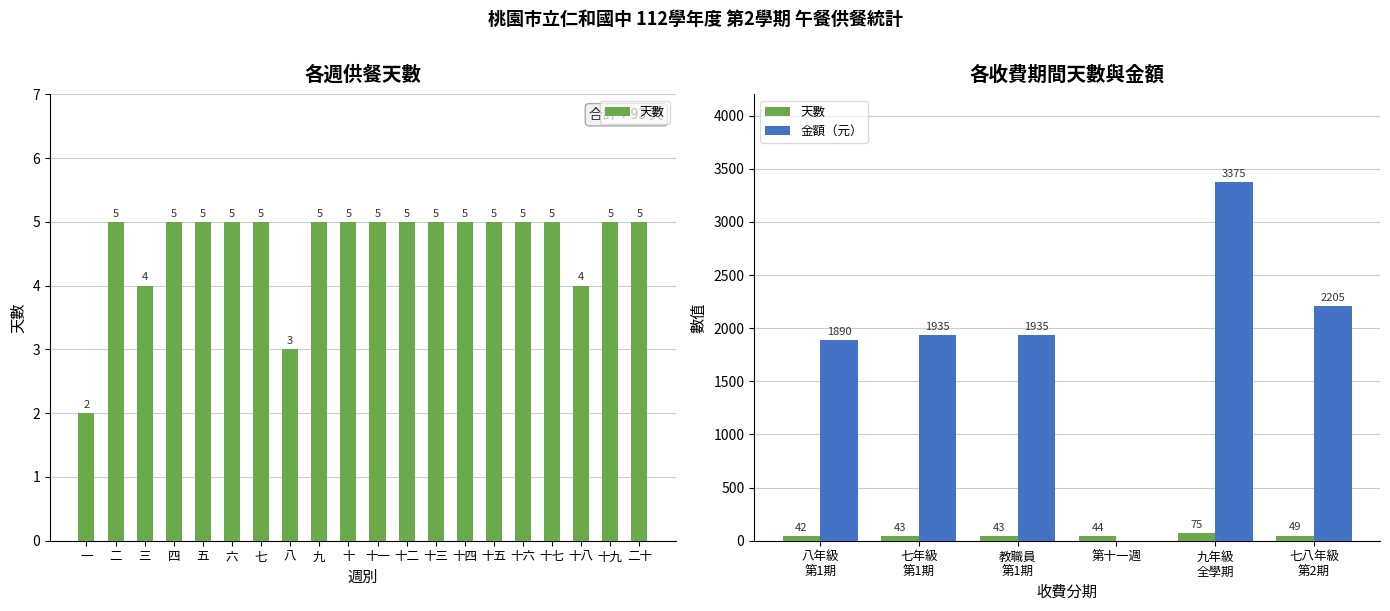

What is the value of the 天數 bar at the 6th from the left?

49